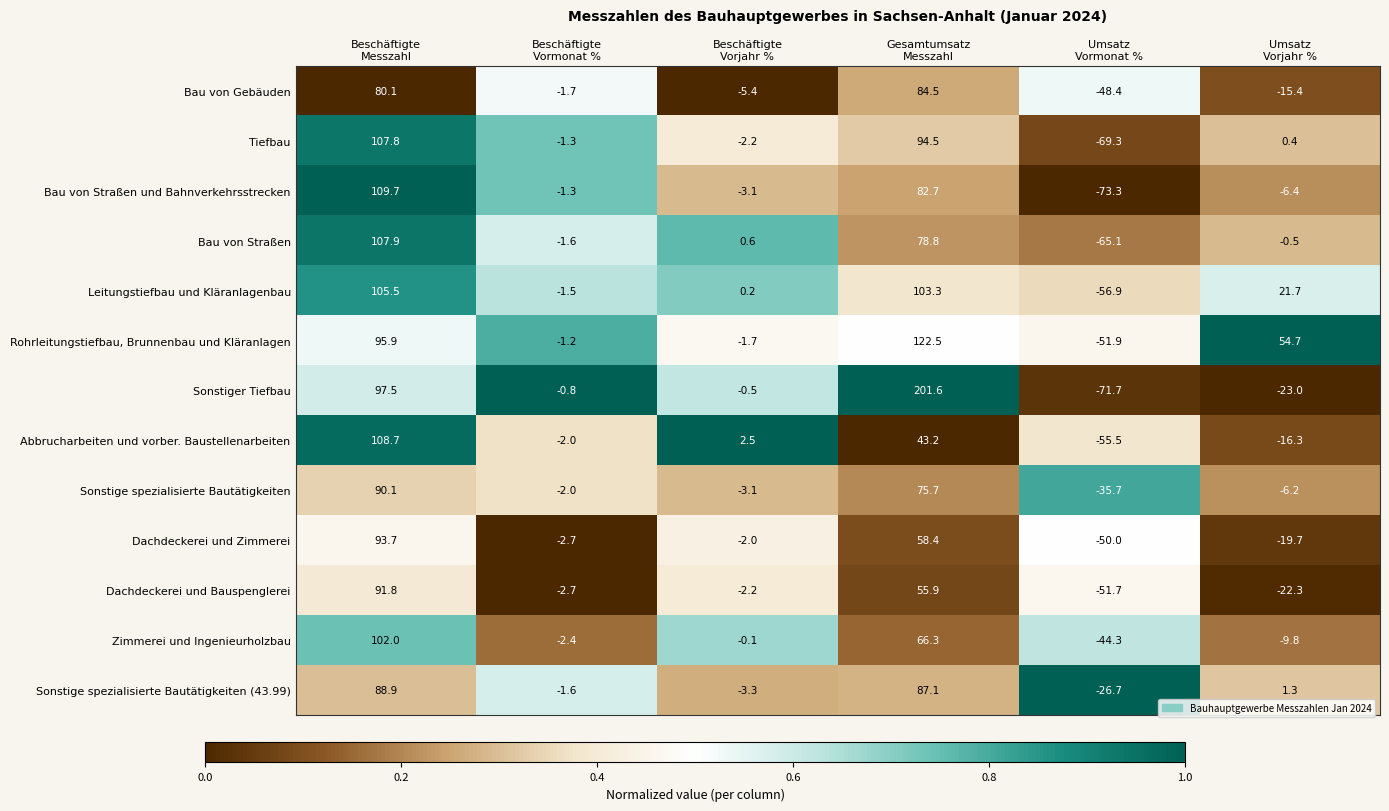

Which series has the largest range (max minus min)?

Sonstiger Tiefbau